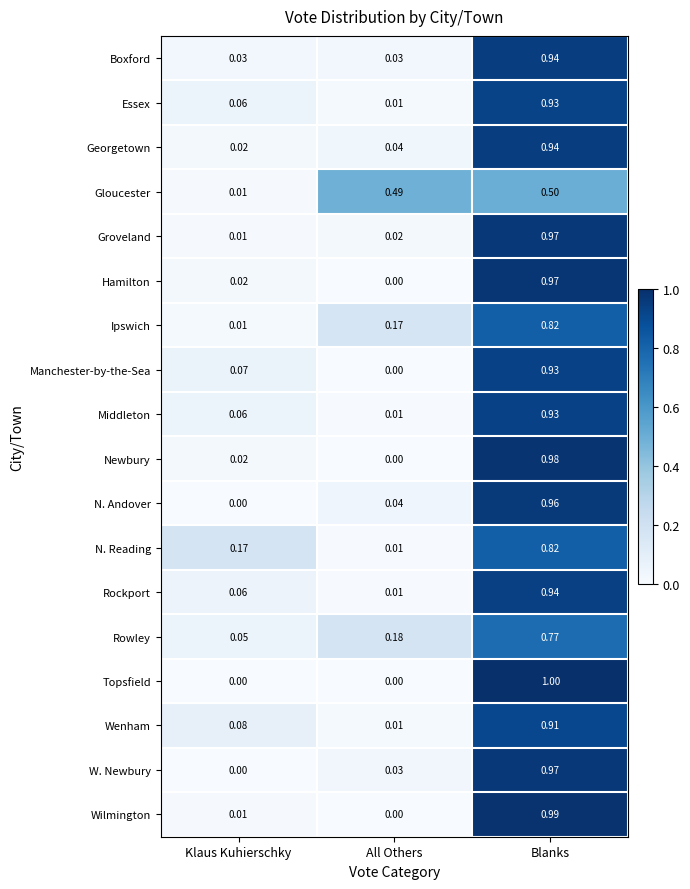

Which category has the lowest value in the Middleton series?

All Others